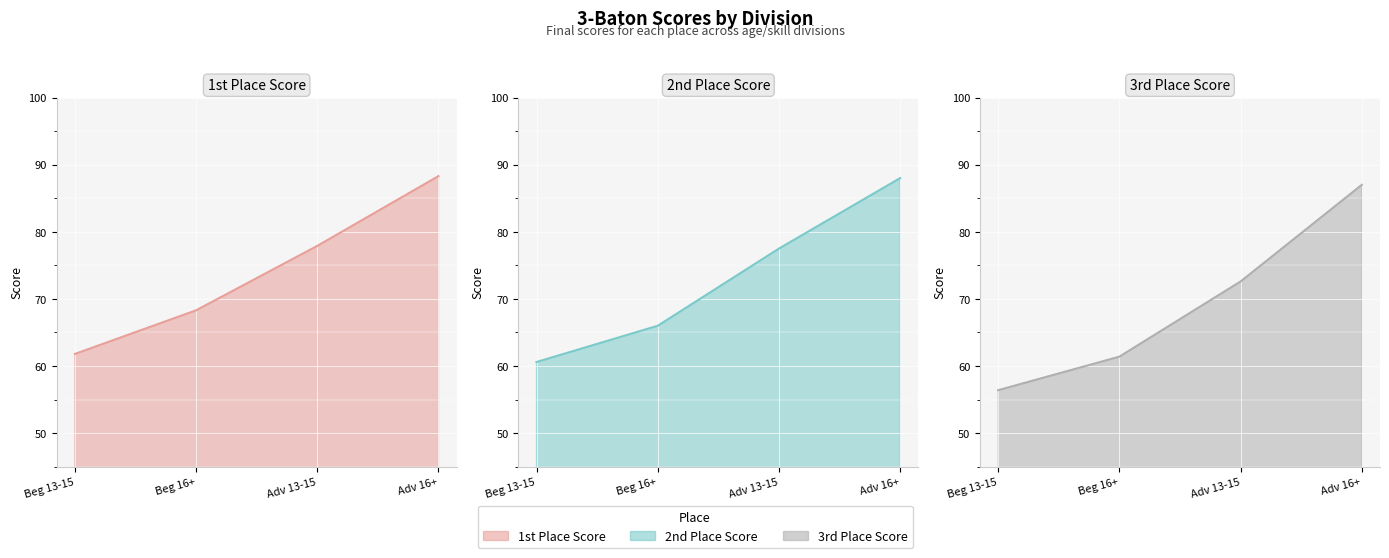

What is the difference between the highest and lowest values at Adv 16+?

1.3